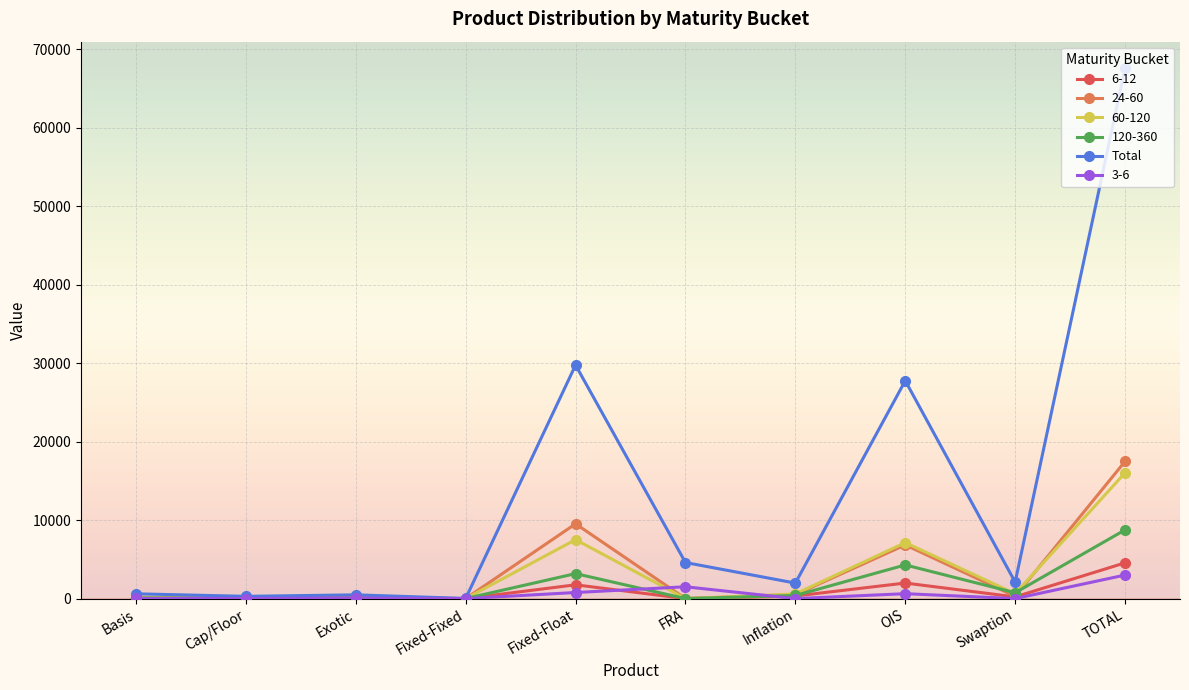

True or false: 60-120 has more than 1 points higher than both neighbors.

True